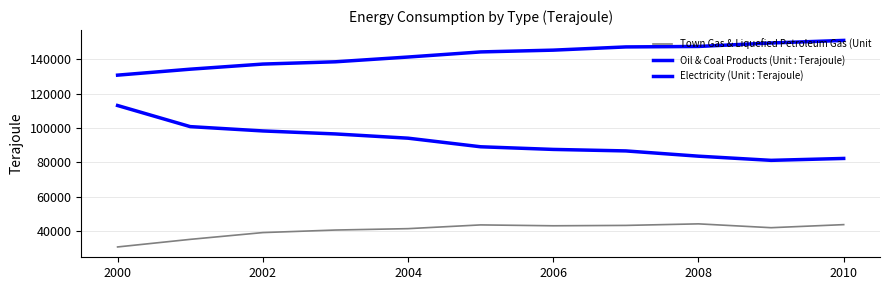

Is this an area chart (filled region under the line)?

No